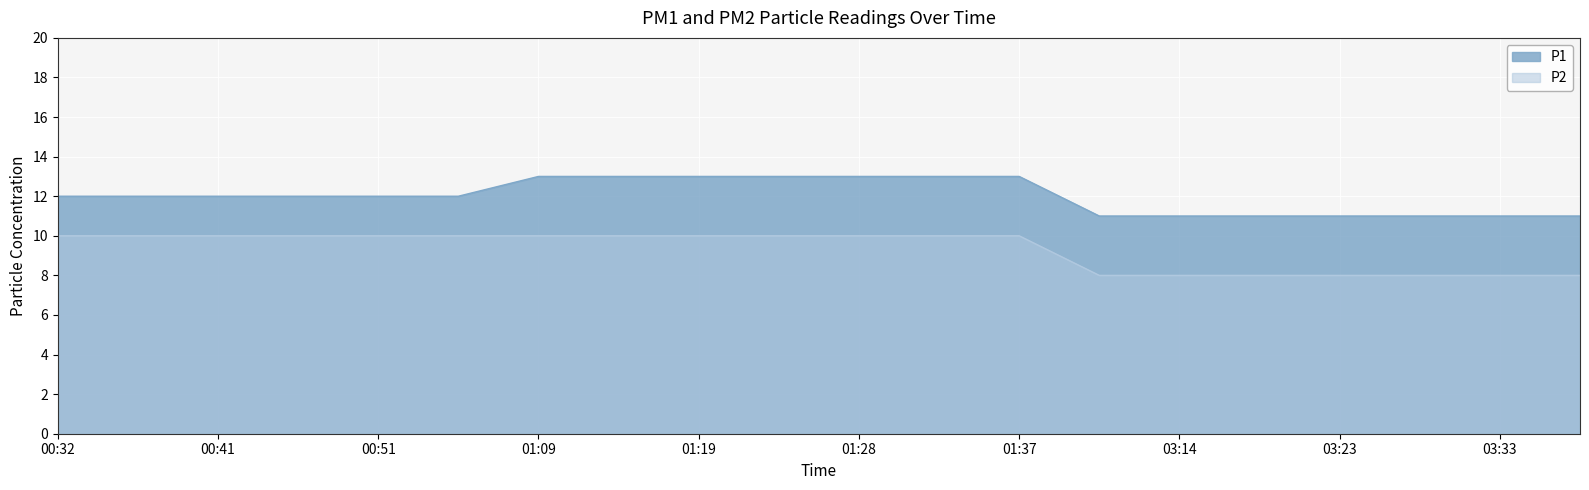

True or false: P1 has more than 0 interior local peaks.

False